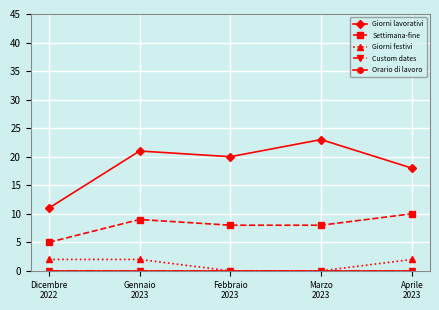

Is this an area chart (filled region under the line)?

No